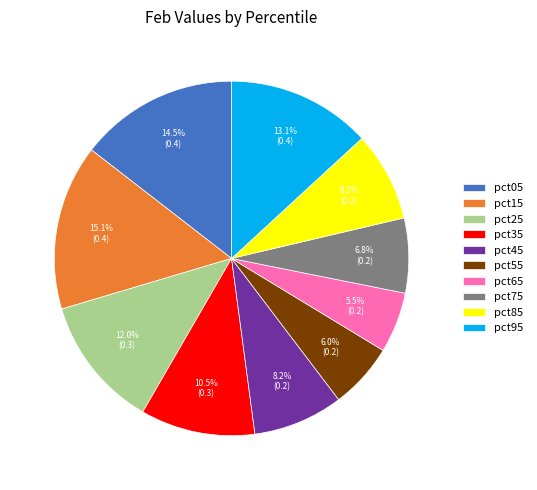

Which has a higher value, pct65 or pct85?

pct85